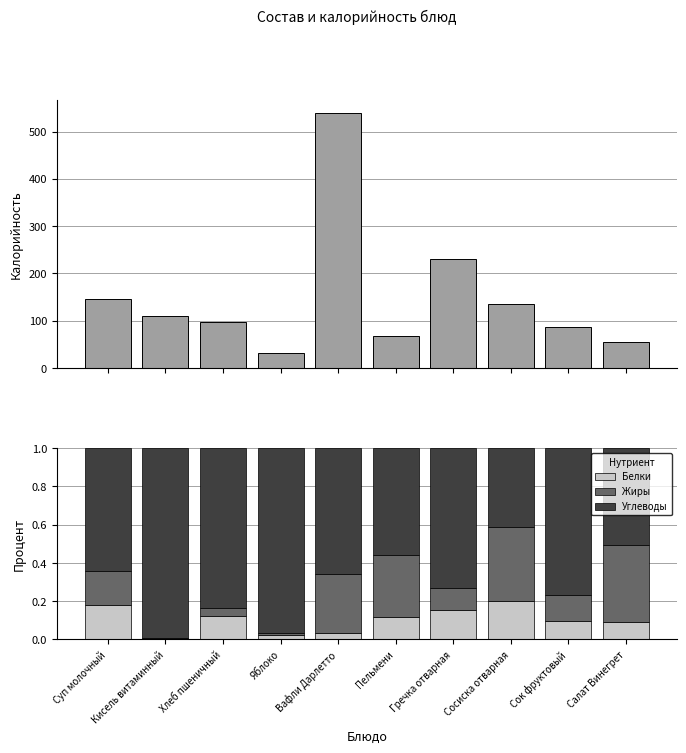

Reading left to right, transcribe all the data shown in this chart.

Калорийность: 145.2	110.8	97.0	32.0	539.0	67.8	230.4	134.4	85.5	55.0
Белки: 0.2	0.0	0.1	0.0	0.0	0.1	0.2	0.2	0.1	0.1
Жиры: 0.2	0.0	0.0	0.0	0.3	0.3	0.1	0.4	0.1	0.4
Углеводы: 0.6	1.0	0.8	1.0	0.7	0.6	0.7	0.4	0.8	0.5